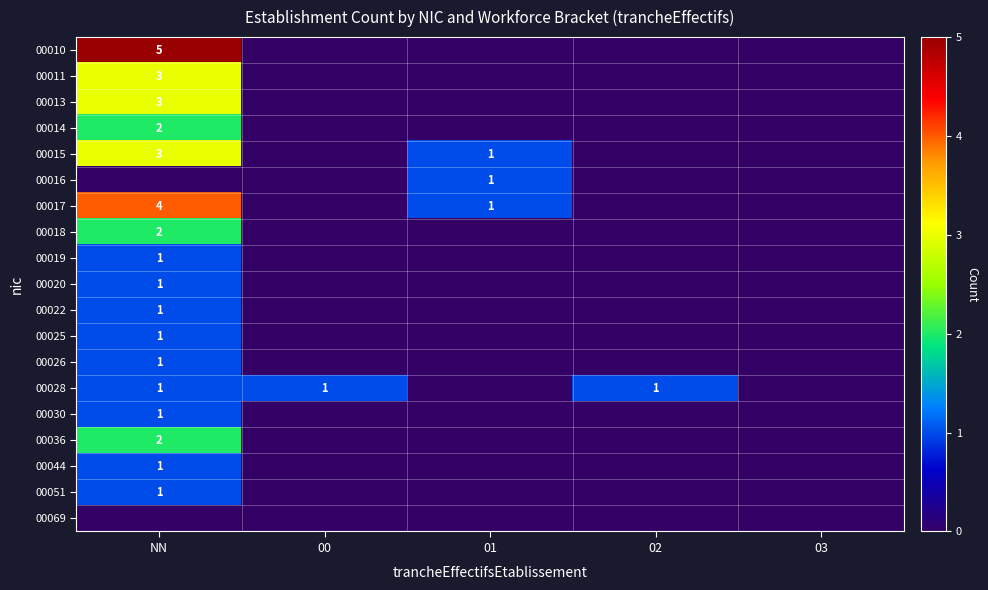

Is it true that 00017 equals 4 at NN?

True